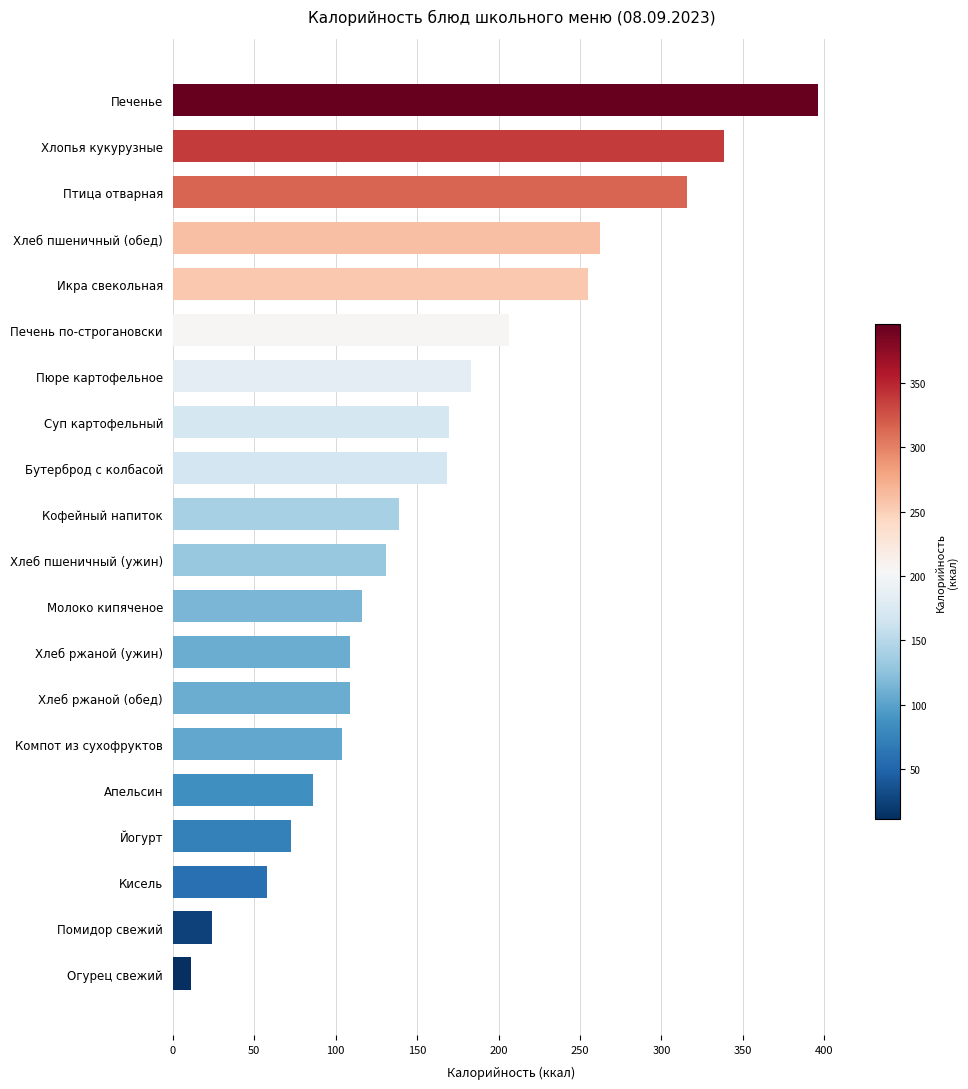

Is it true that the value at Хлеб пшеничный (ужин) is 219.4?

False